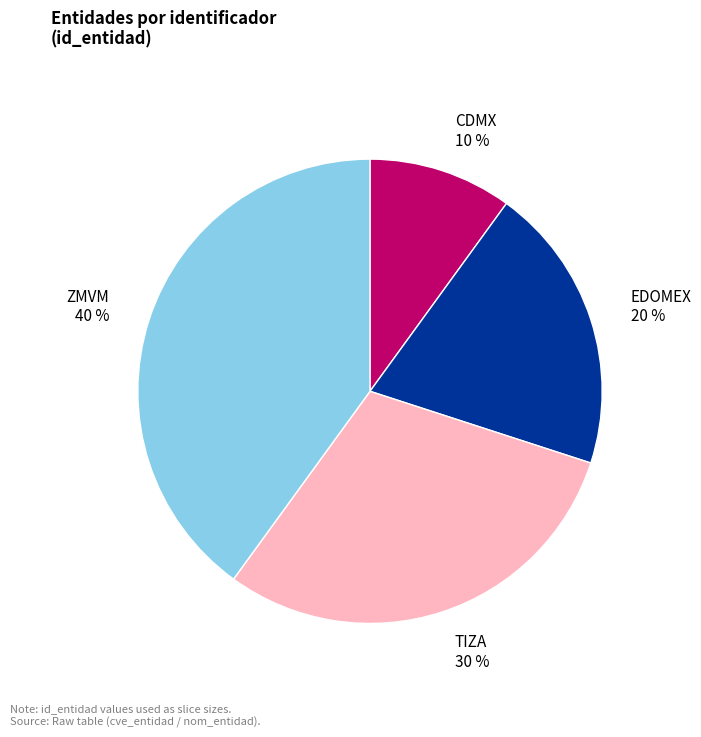

To the nearest percent, what is the difference between the largest and smallest slice percentages?

30%